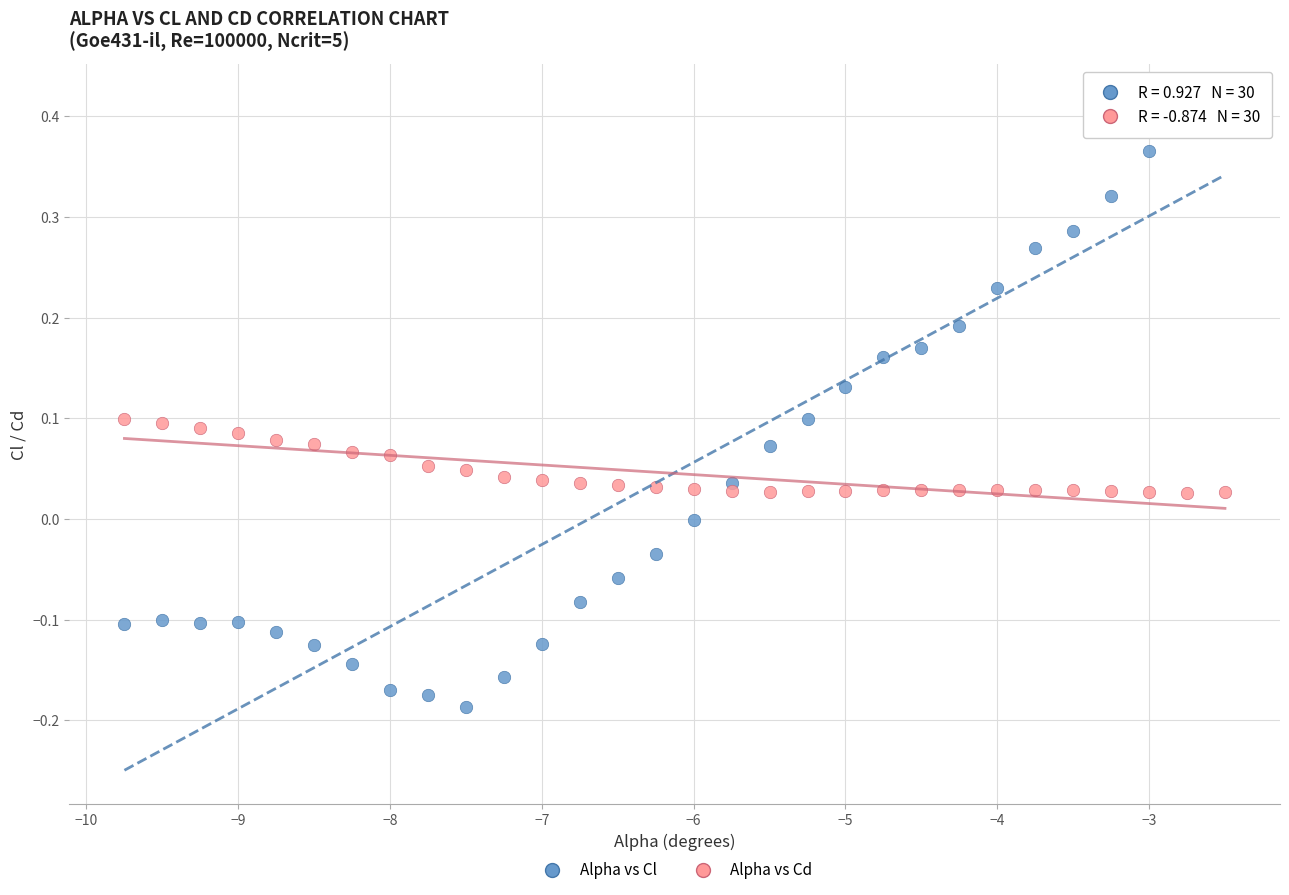

Across all data points, what is the range of Y values (max minus min)?

0.6